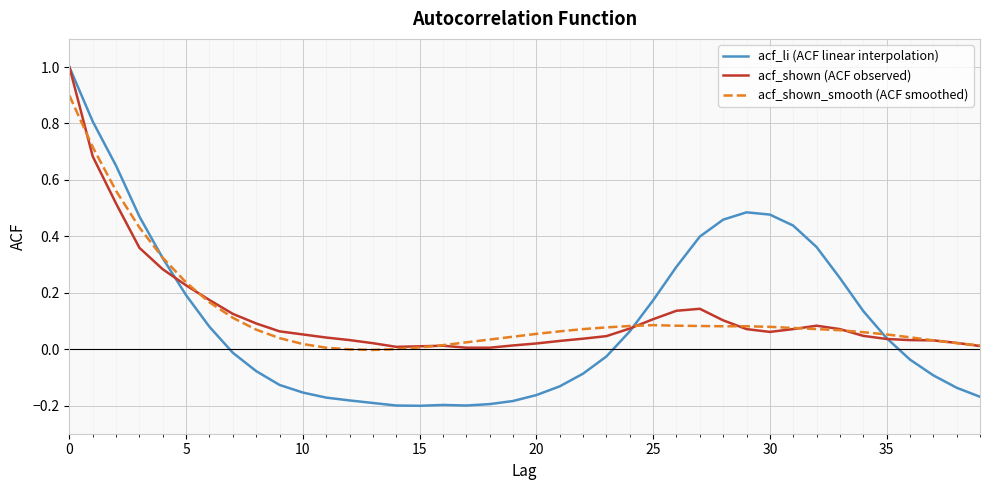

Which series has the largest range (max minus min)?

acf_li (ACF linear interpolation)